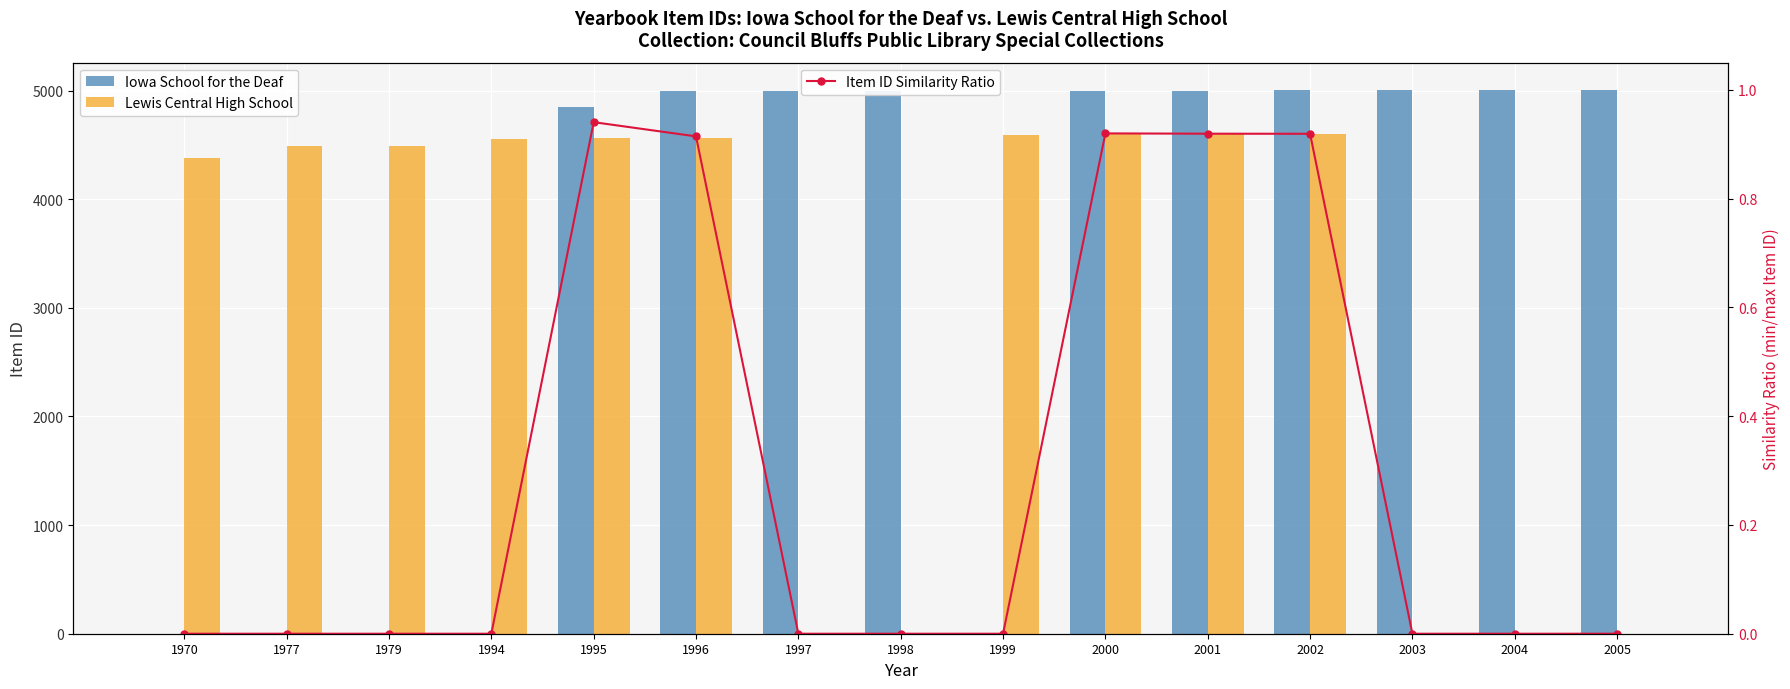

What is the difference between the maximum and second lowest values in the Lewis Central High School series?

4598.0